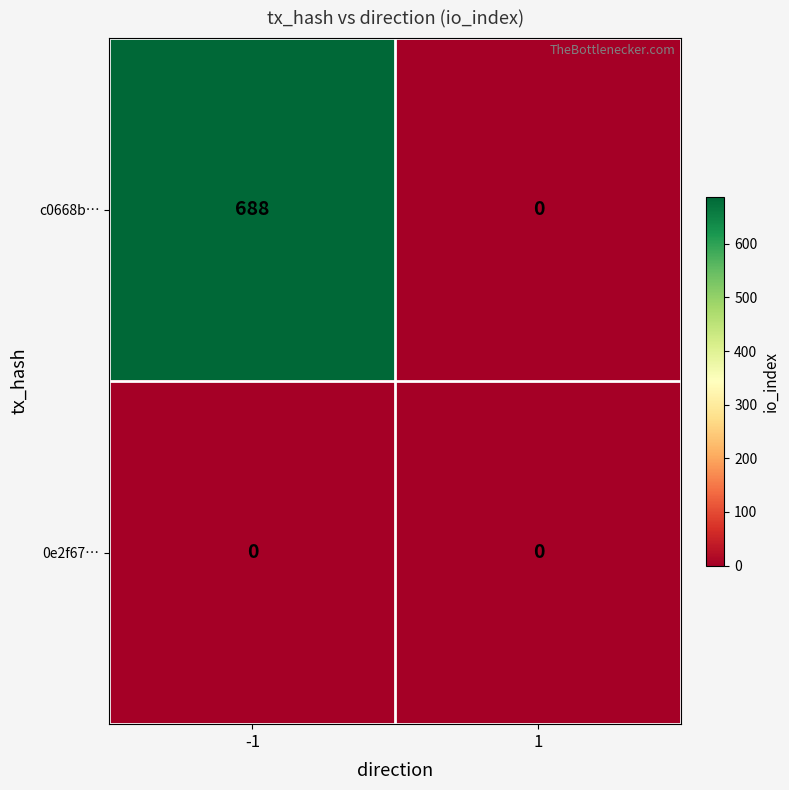

Reading left to right, what are all the values shown in this chart?

c0668b…: 688	0
0e2f67…: 0	0